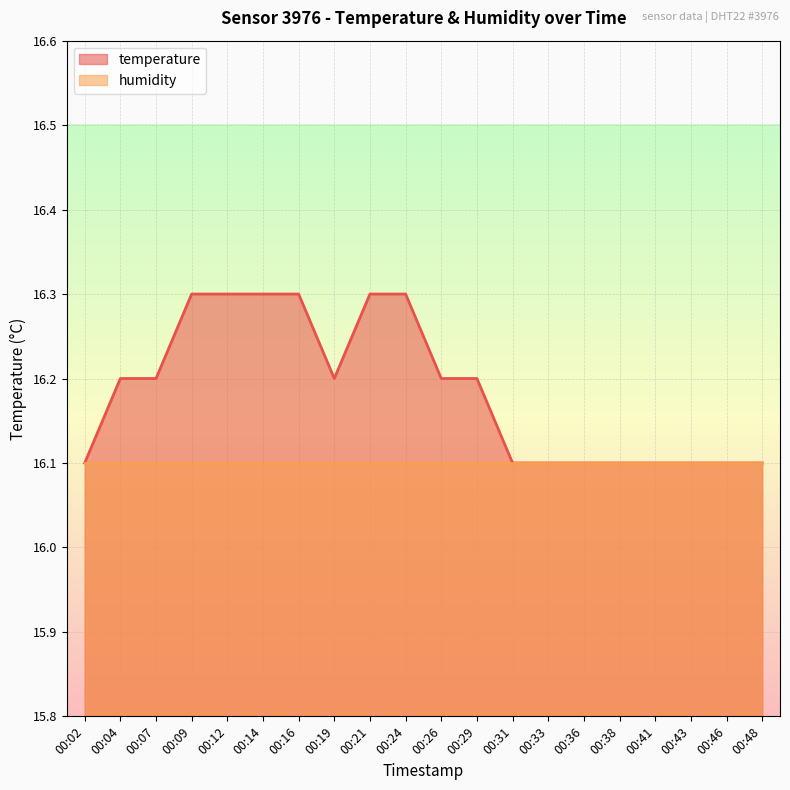

The chart shows a value of 16.3 at 00:14. True or false?

True